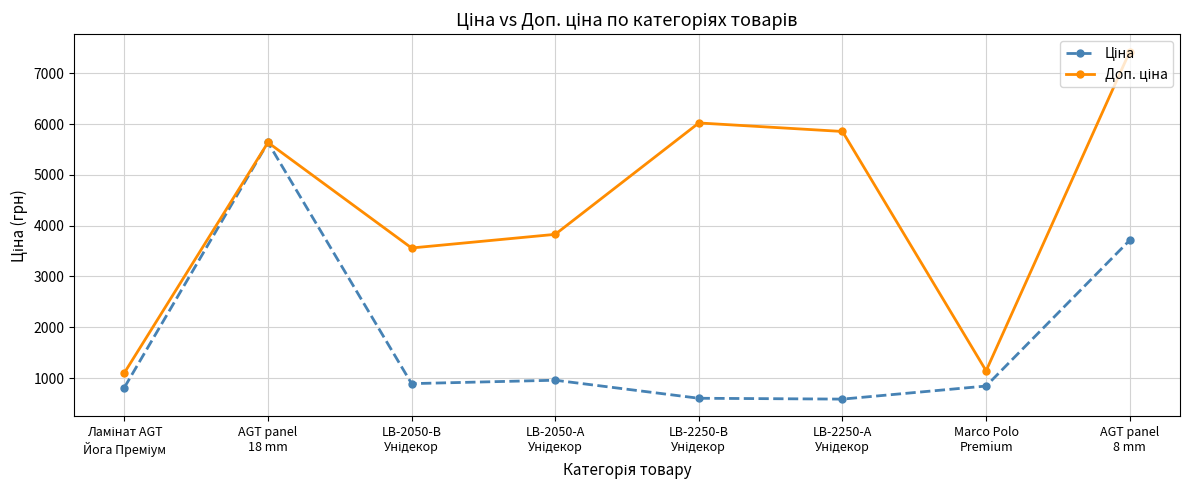

What is the smallest value displayed?

585.3